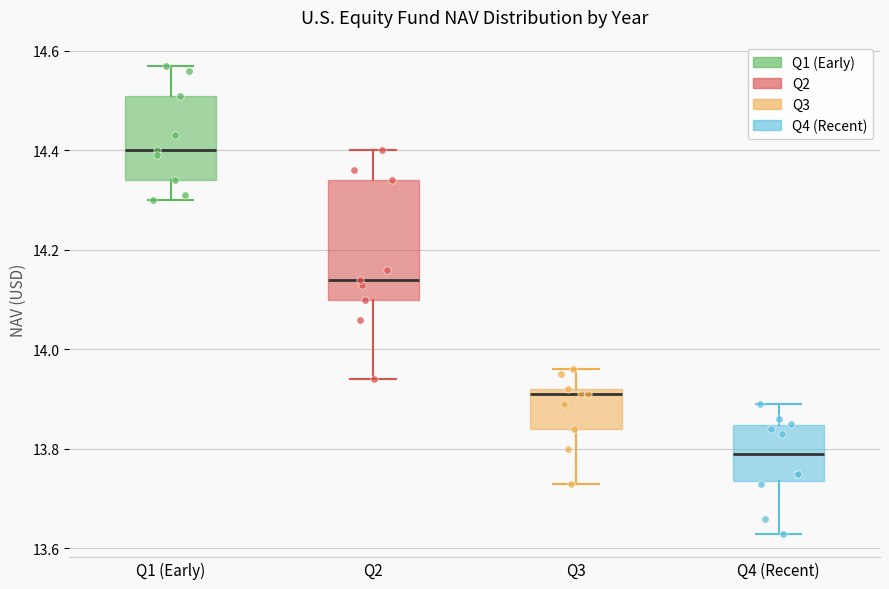

Reading left to right, read every box against the y-axis: the position of its median line, the range the box covers, and the ends of its whiskers. The values are not printed on the chart, so give them approximately, as read against the axis.

Q1 (Early): median 14.40, box 14.34 to 14.52, whiskers 14.30 to 14.58
Q2: median 14.14, box 14.10 to 14.34, whiskers 13.94 to 14.40
Q3: median 13.92 (just below the box's upper edge), box 13.84 to 13.92, whiskers 13.74 to 13.96
Q4 (Recent): median 13.80, box 13.74 to 13.84, whiskers 13.64 to 13.90